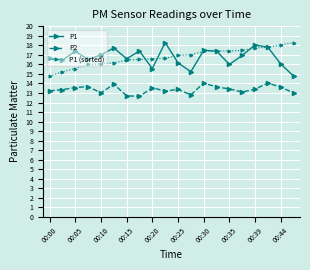

How many lines are shown in the chart?

3